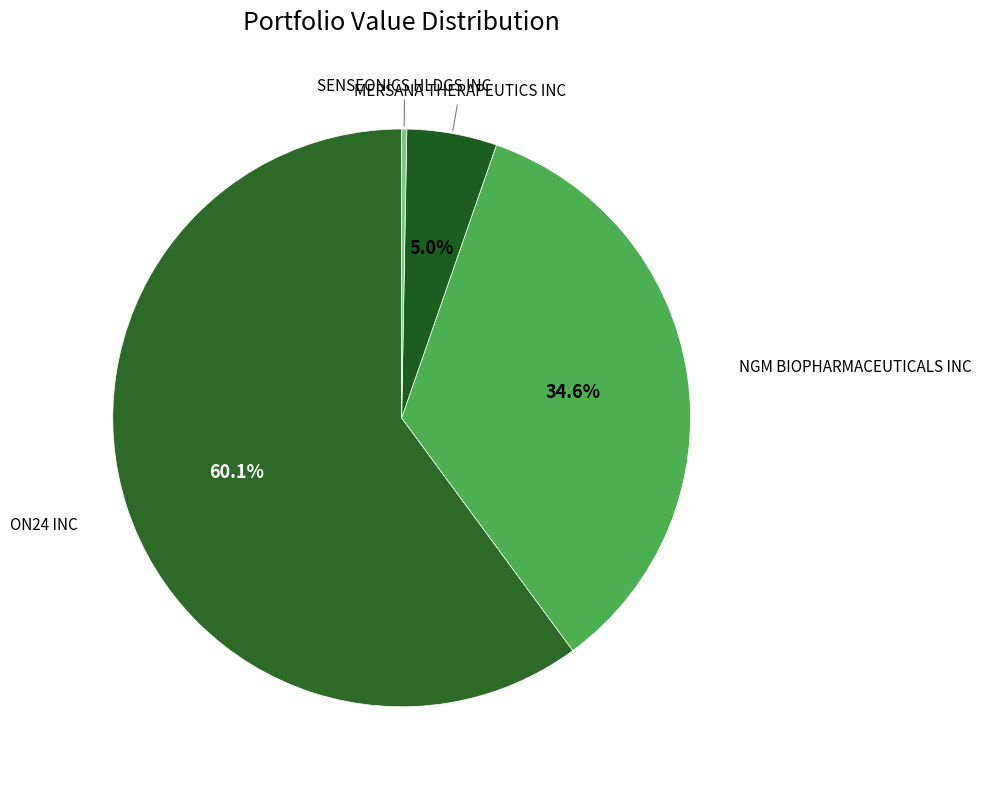

Count the number of slices in the pie.

4